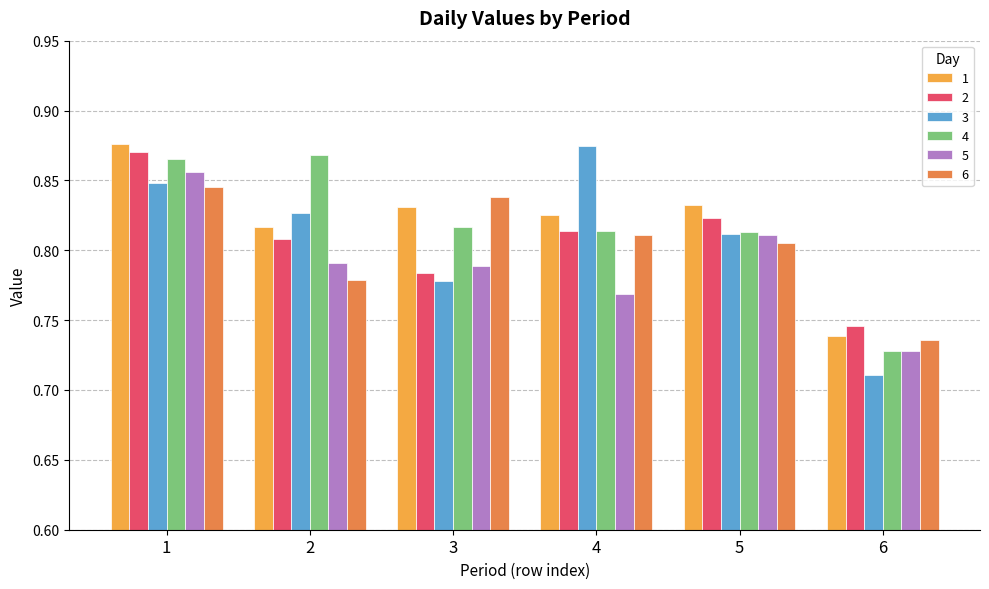

Reading right to left, list all the values displayed in this chart.

1: 6=0.7	5=0.8	4=0.8	3=0.8	2=0.8	1=0.9
2: 6=0.7	5=0.8	4=0.8	3=0.8	2=0.8	1=0.9
3: 6=0.7	5=0.8	4=0.9	3=0.8	2=0.8	1=0.8
4: 6=0.7	5=0.8	4=0.8	3=0.8	2=0.9	1=0.9
5: 6=0.7	5=0.8	4=0.8	3=0.8	2=0.8	1=0.9
6: 6=0.7	5=0.8	4=0.8	3=0.8	2=0.8	1=0.8